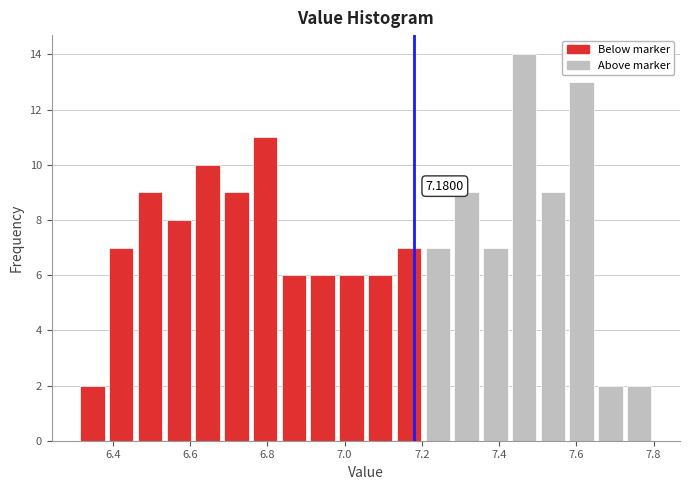

Read against the x-axis, roughly where is the centre of the tallest bar?

7.46